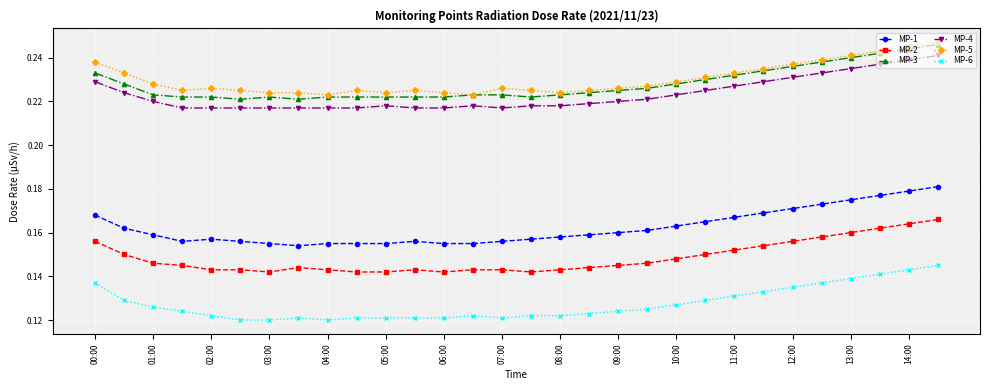

Which series has the largest total across all categories?

MP-5